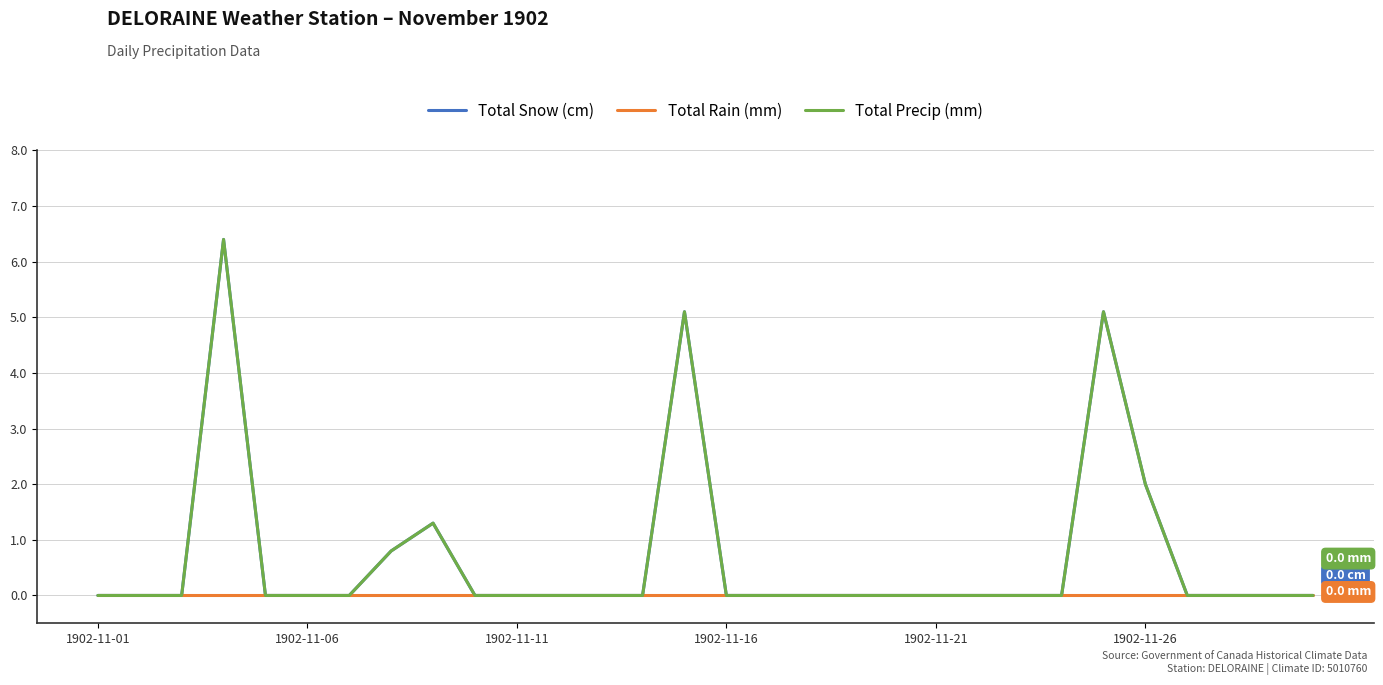

What is the difference between the maximum and minimum values in the Total Precip (mm) series?

6.4